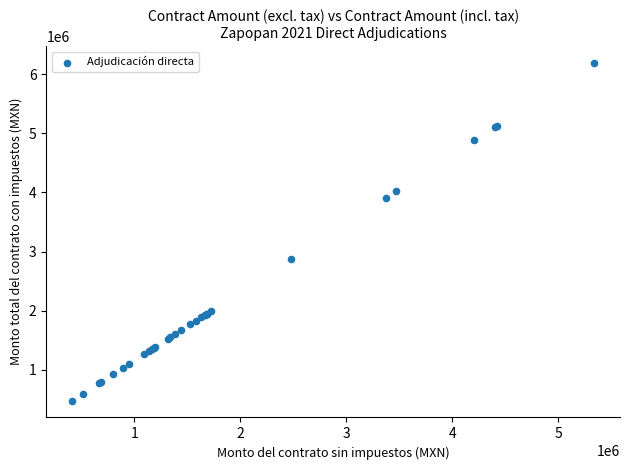

What Y value in the scatter plot is closest to 3334370?

2869458.6